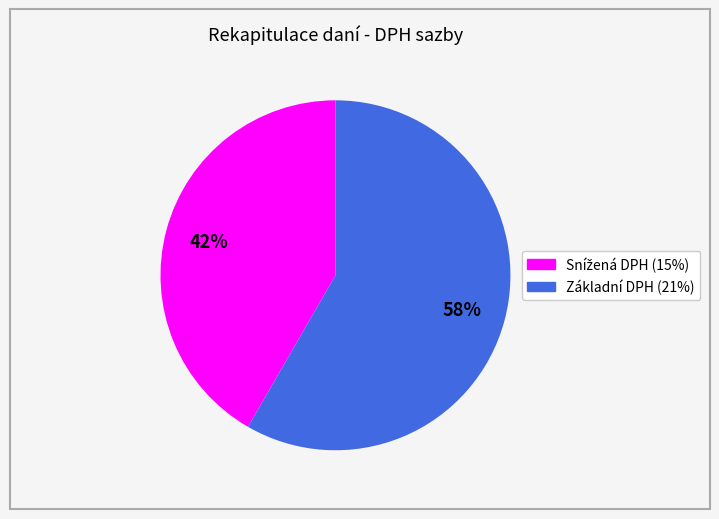

What is the largest slice in the pie chart?

Základní DPH (21%)